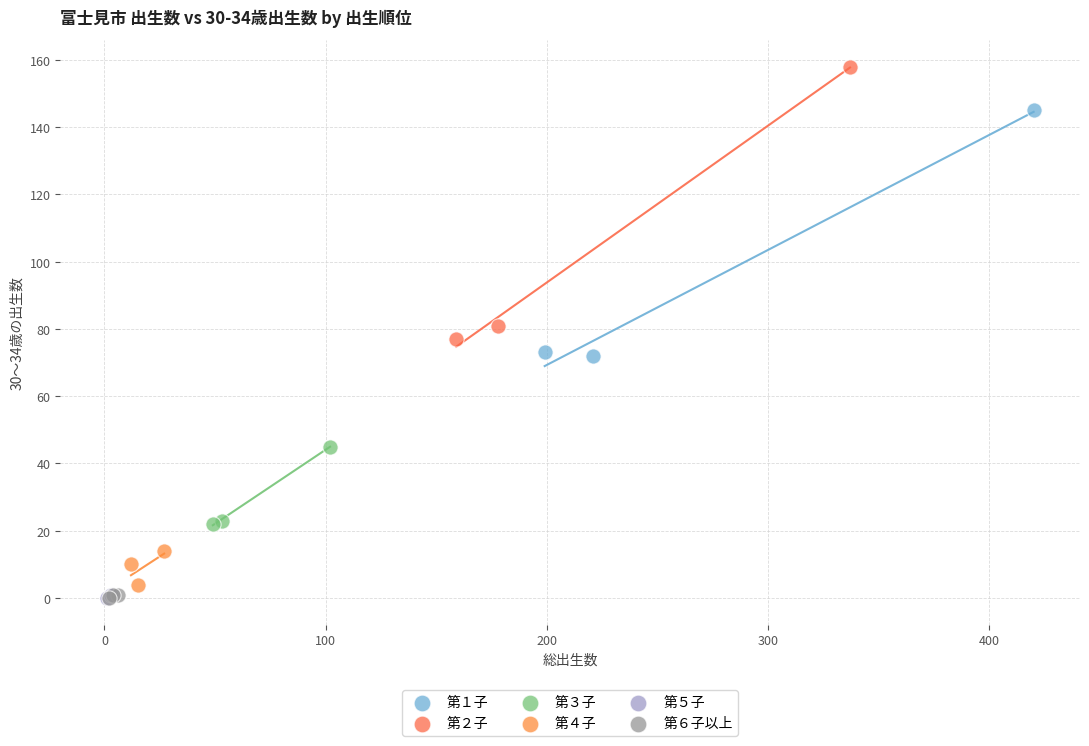

Which series contains the highest Y value?

第２子